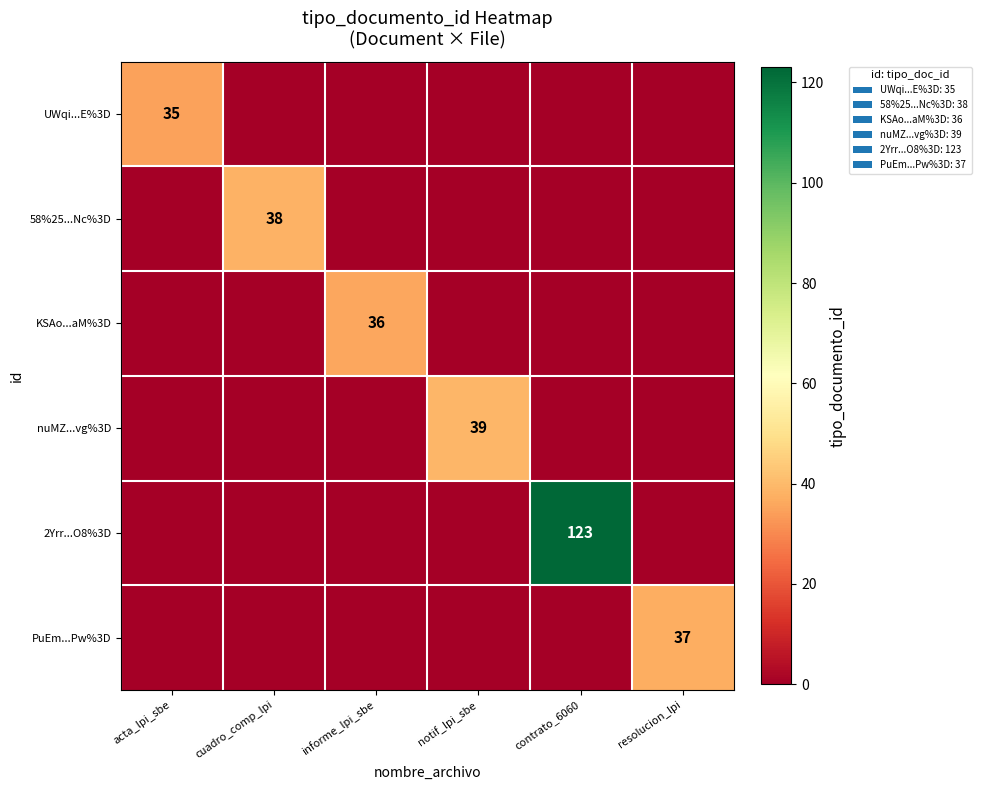

What is the average value of the PuEm...Pw%3D series?

6